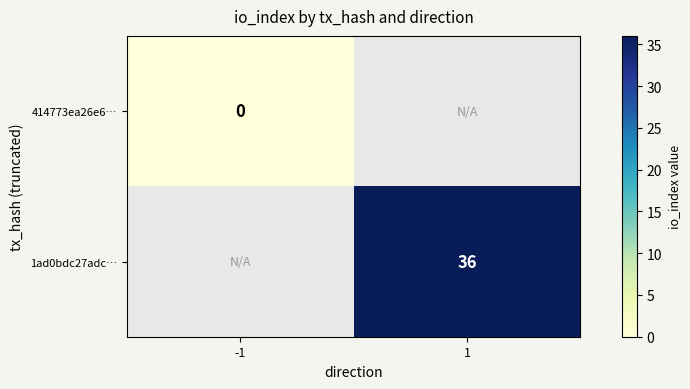

Between -1 and 1, which is larger?

1